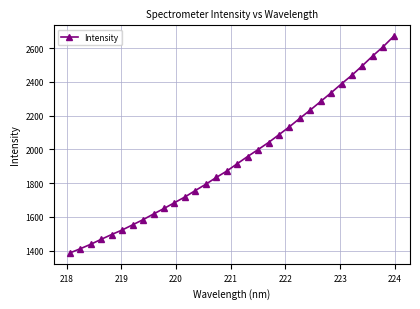

True or false: the data has more than 2 interior local peaks.

False